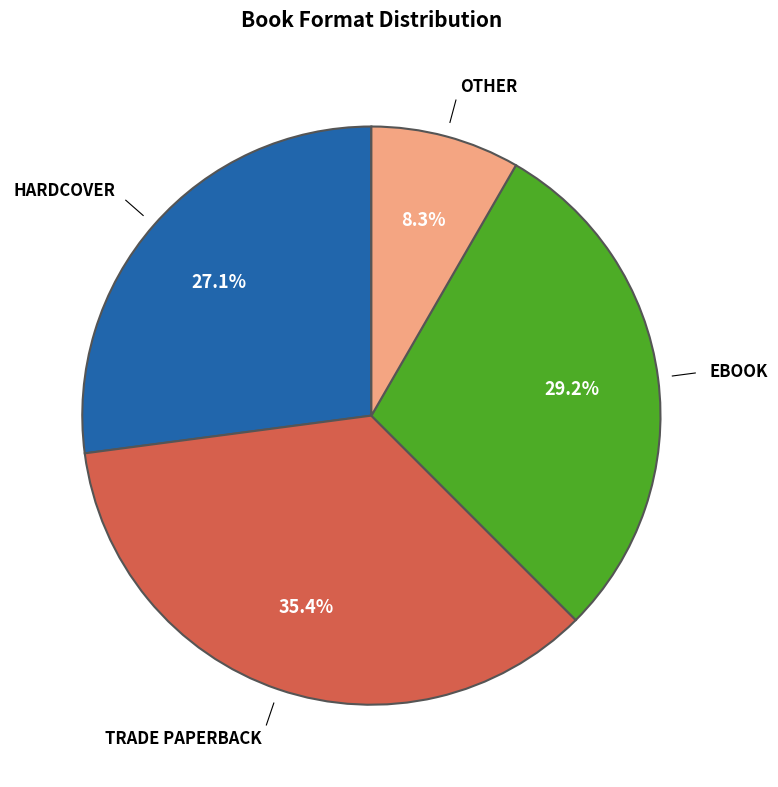

Does any single category account for the majority?

No